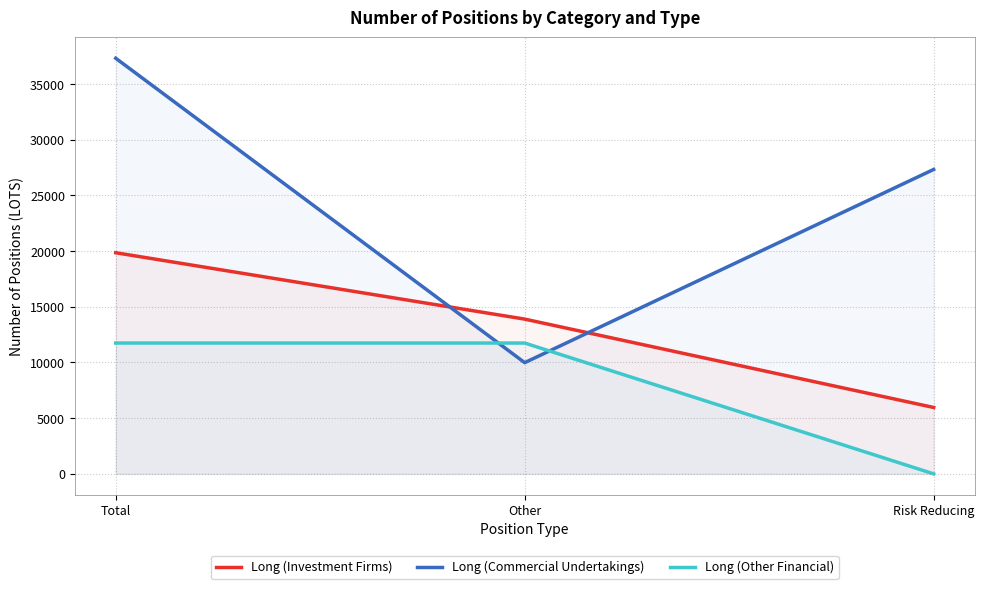

What is the sum of the Long (Investment Firms) values at Total and Other?

33752.6